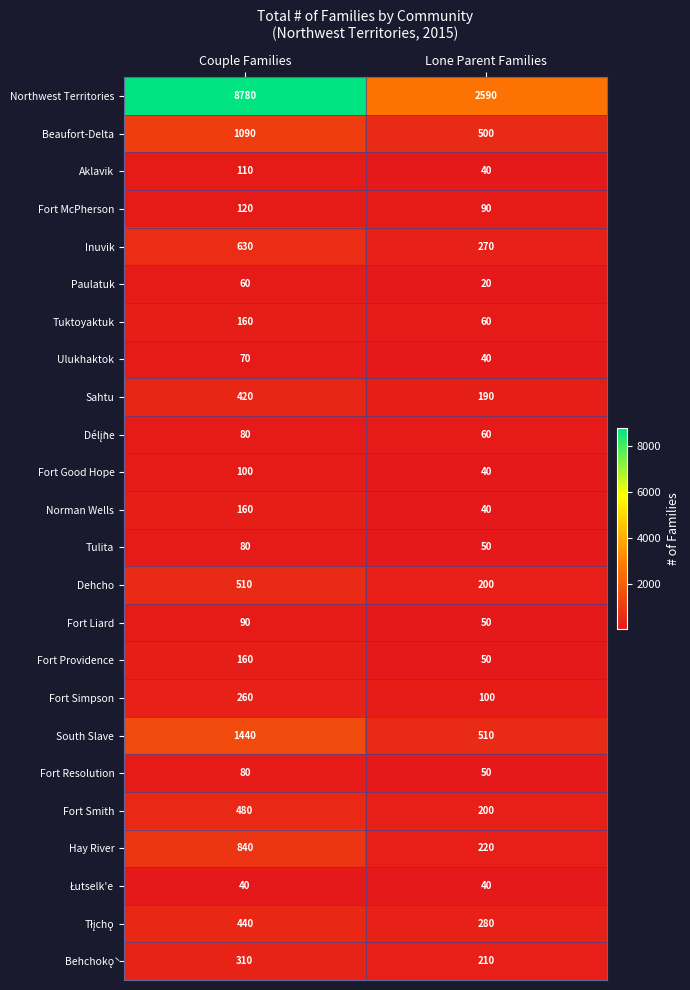

At which category is the sum across all series the highest?

Couple Families